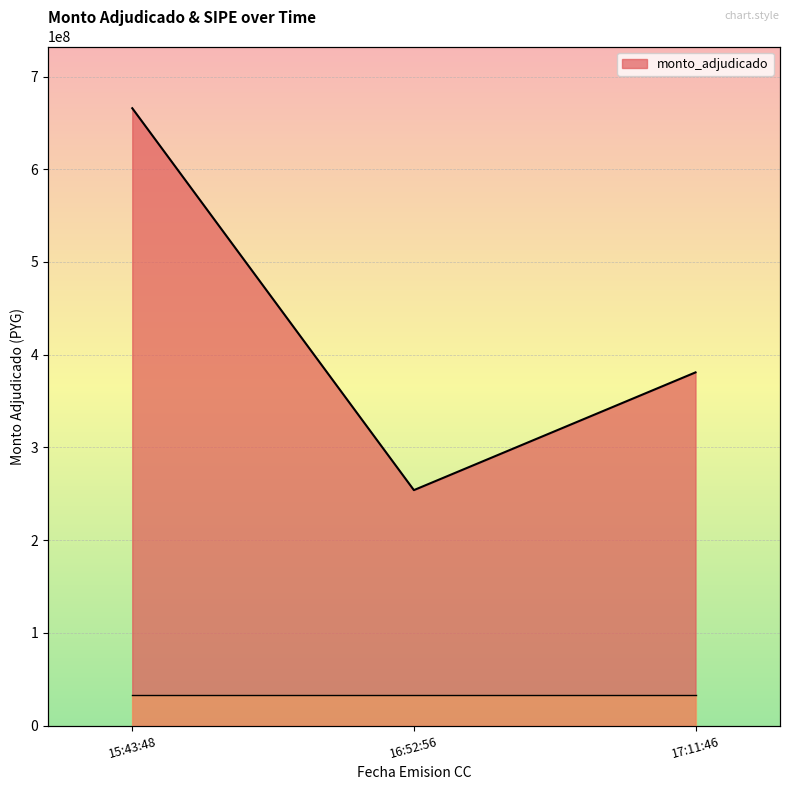

List the labels in order of value, smallest first.

16:52:56, 17:11:46, 15:43:48